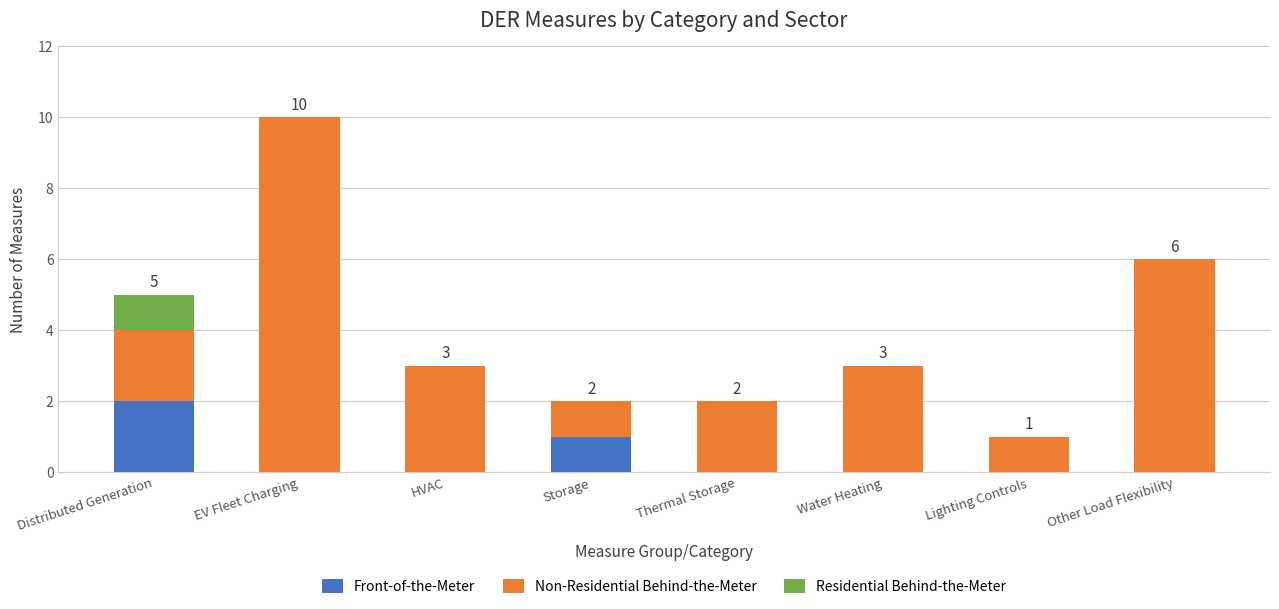

What are all the series names shown in the legend?

Front-of-the-Meter, Non-Residential Behind-the-Meter, Residential Behind-the-Meter